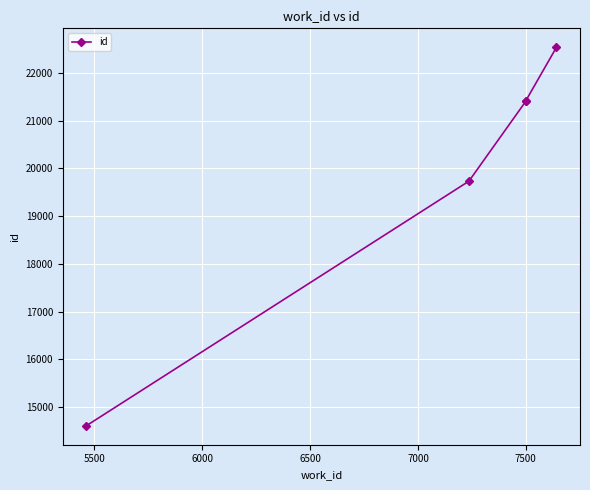

Count the number of values greater than 21402.

2